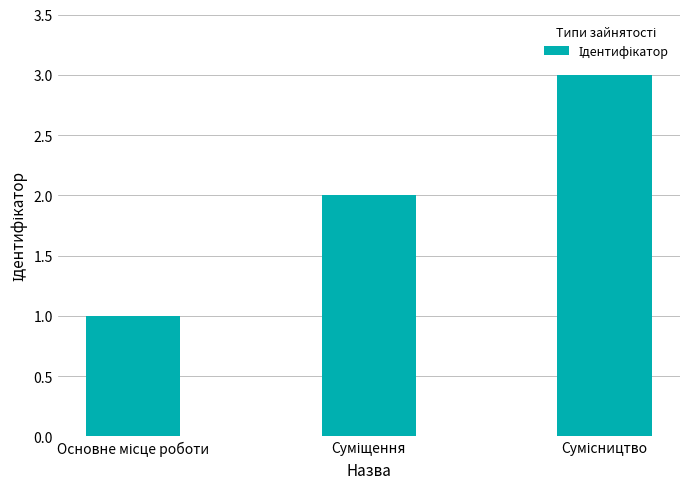

What is the greatest value displayed?

3